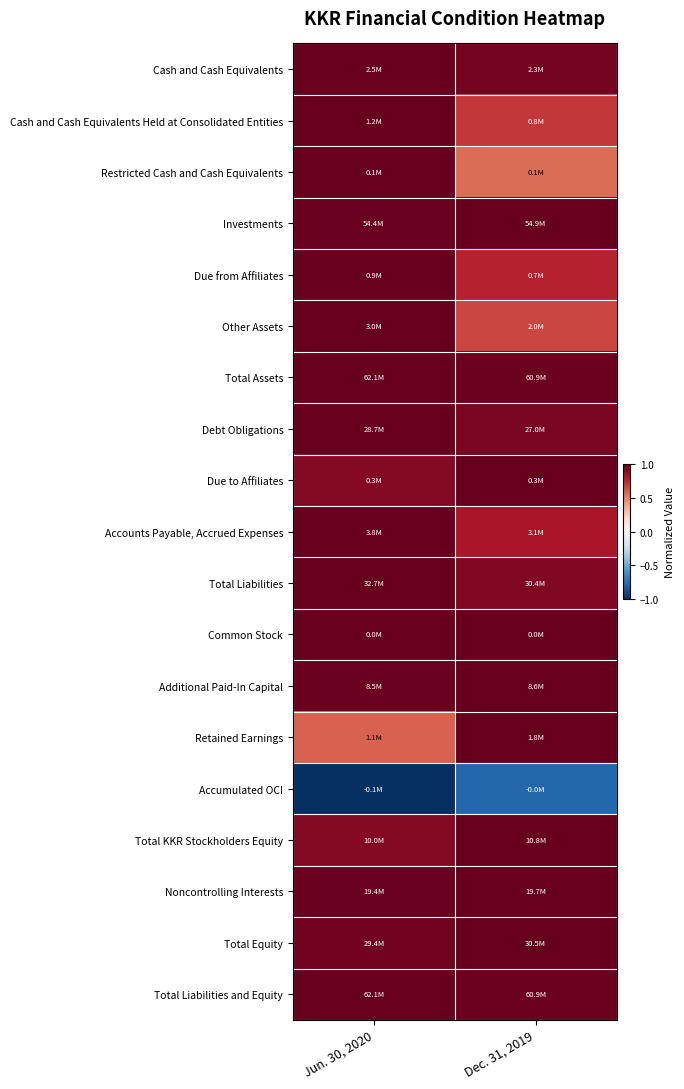

What is the spread (max minus min) of values at Jun. 30, 2020?

2.0